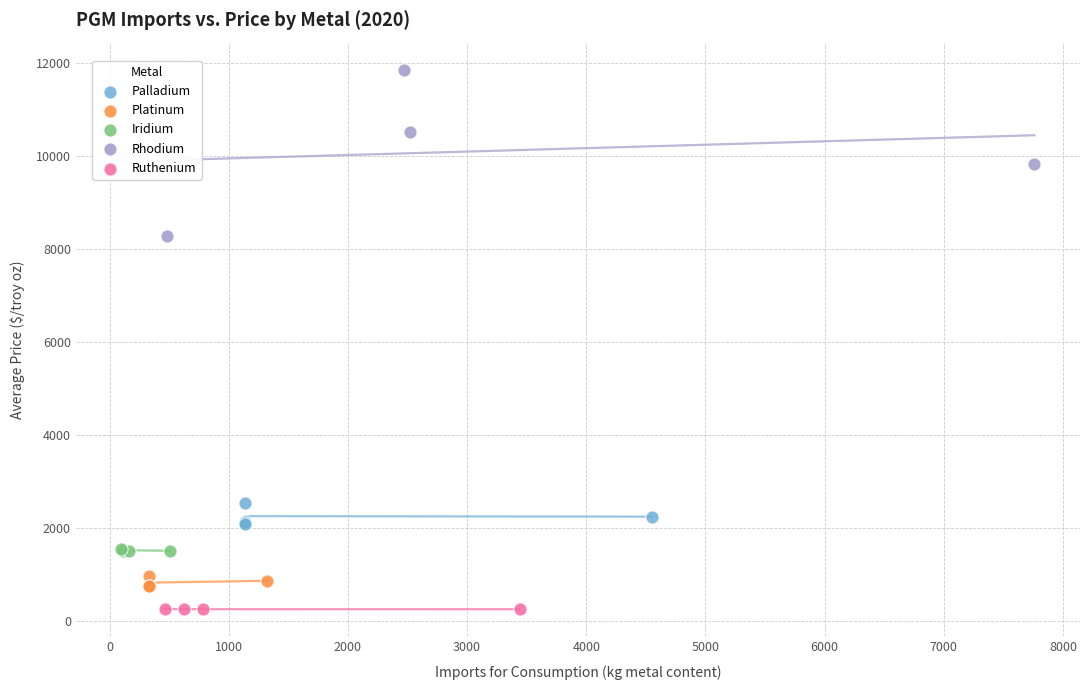

Which series contains the highest Y value?

Rhodium